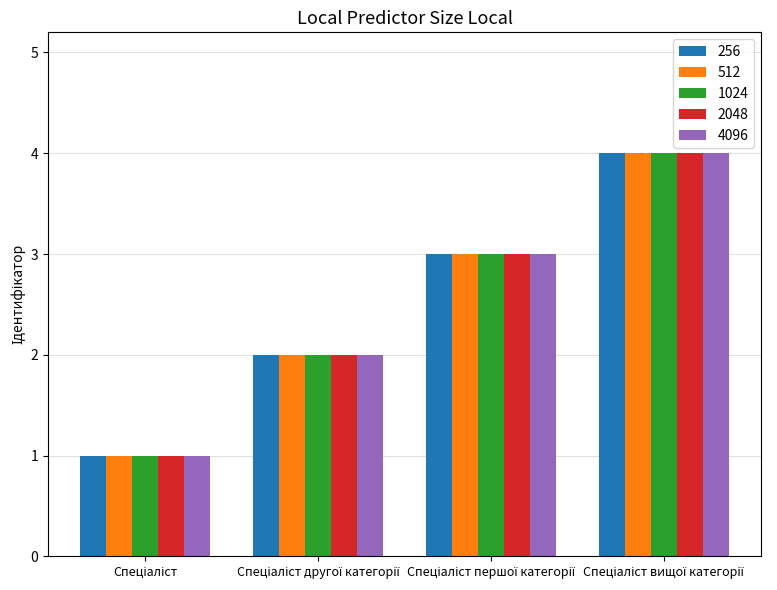

What are all the series names shown in the legend?

256, 512, 1024, 2048, 4096